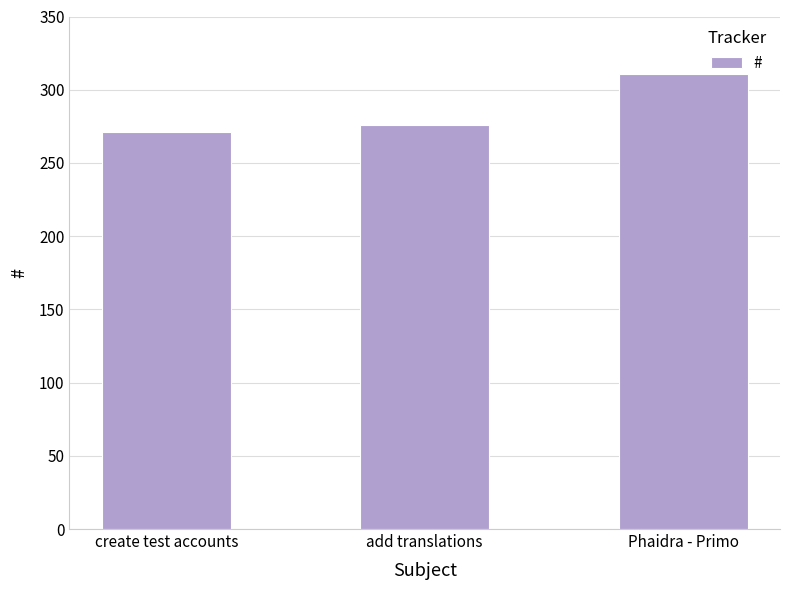

What is the change in value from create test accounts to add translations?

+5